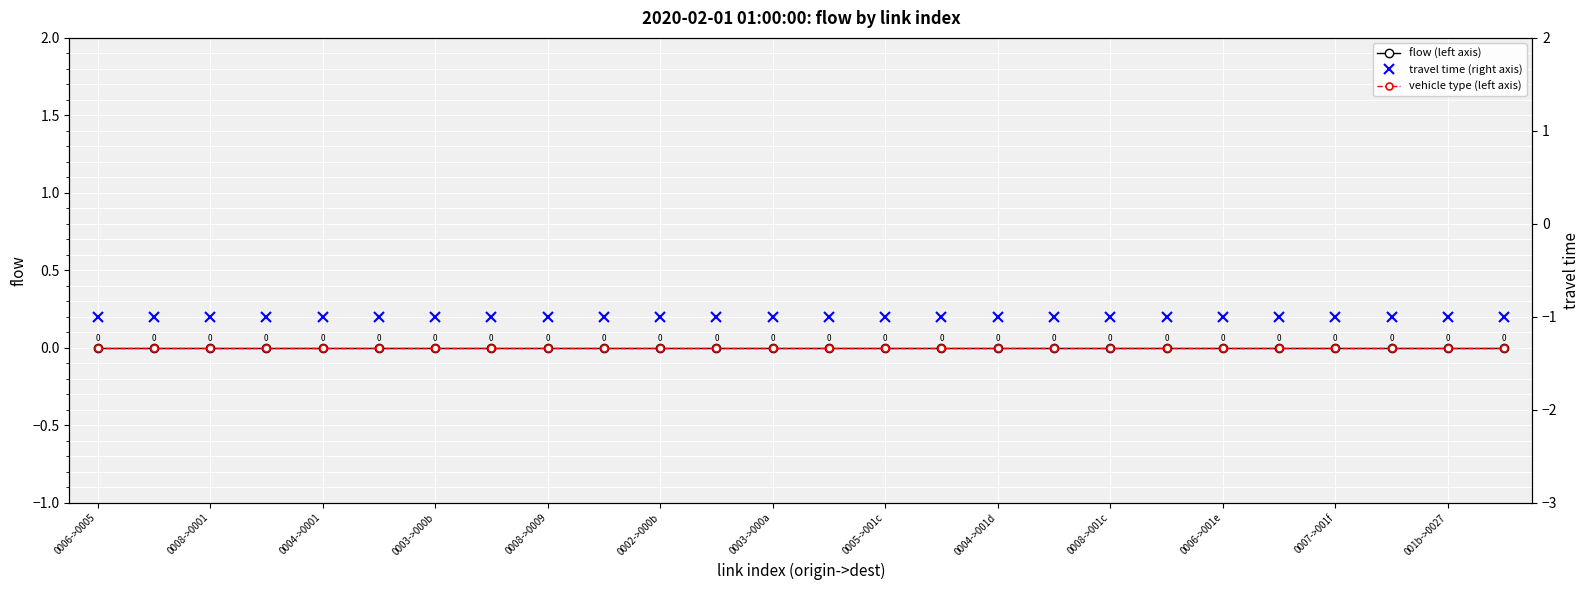

Which series has the largest range (max minus min)?

flow (left axis)